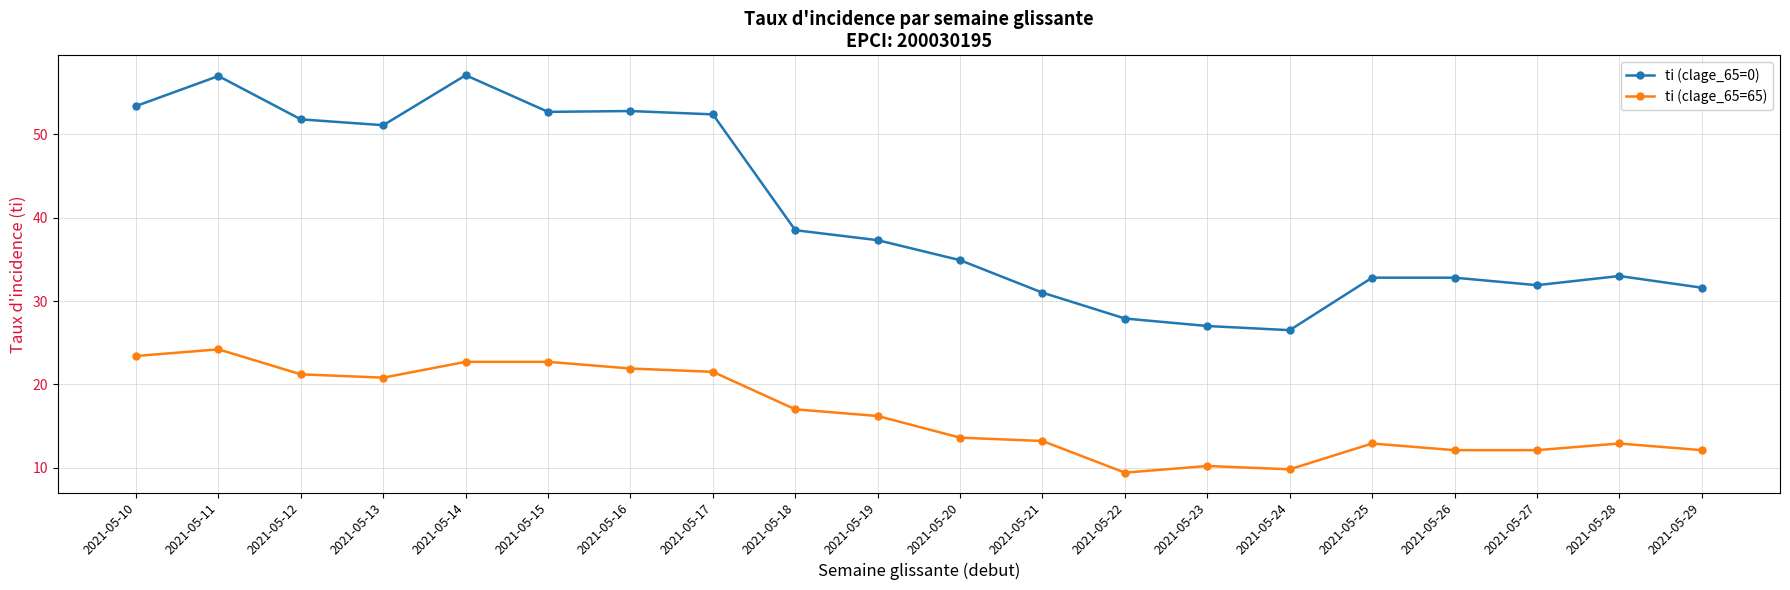

List the series in order of their peak value, lowest first.

ti (clage_65=65), ti (clage_65=0)